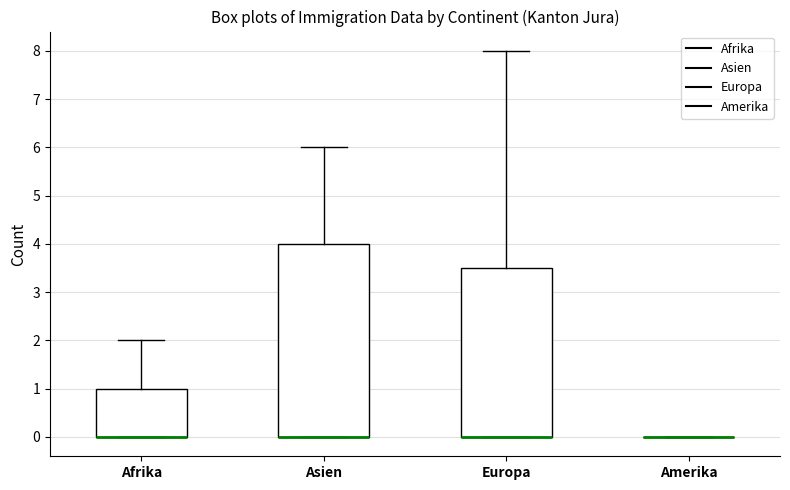

Reading left to right, read every box against the y-axis: the position of its median line, the range the box covers, and the ends of its whiskers. The values are not printed on the chart, so give them approximately, as read against the axis.

Afrika: median 0.0 (drawn on the box's lower edge), box 0.0 to 1.0, whiskers 0.0 to 2.0
Asien: median 0.0 (drawn on the box's lower edge), box 0.0 to 4.0, whiskers 0.0 to 6.0
Europa: median 0.0 (drawn on the box's lower edge), box 0.0 to 3.5, whiskers 0.0 to 8.0
Amerika: box collapsed to a line at 0.0, whiskers 0.0 to 0.0